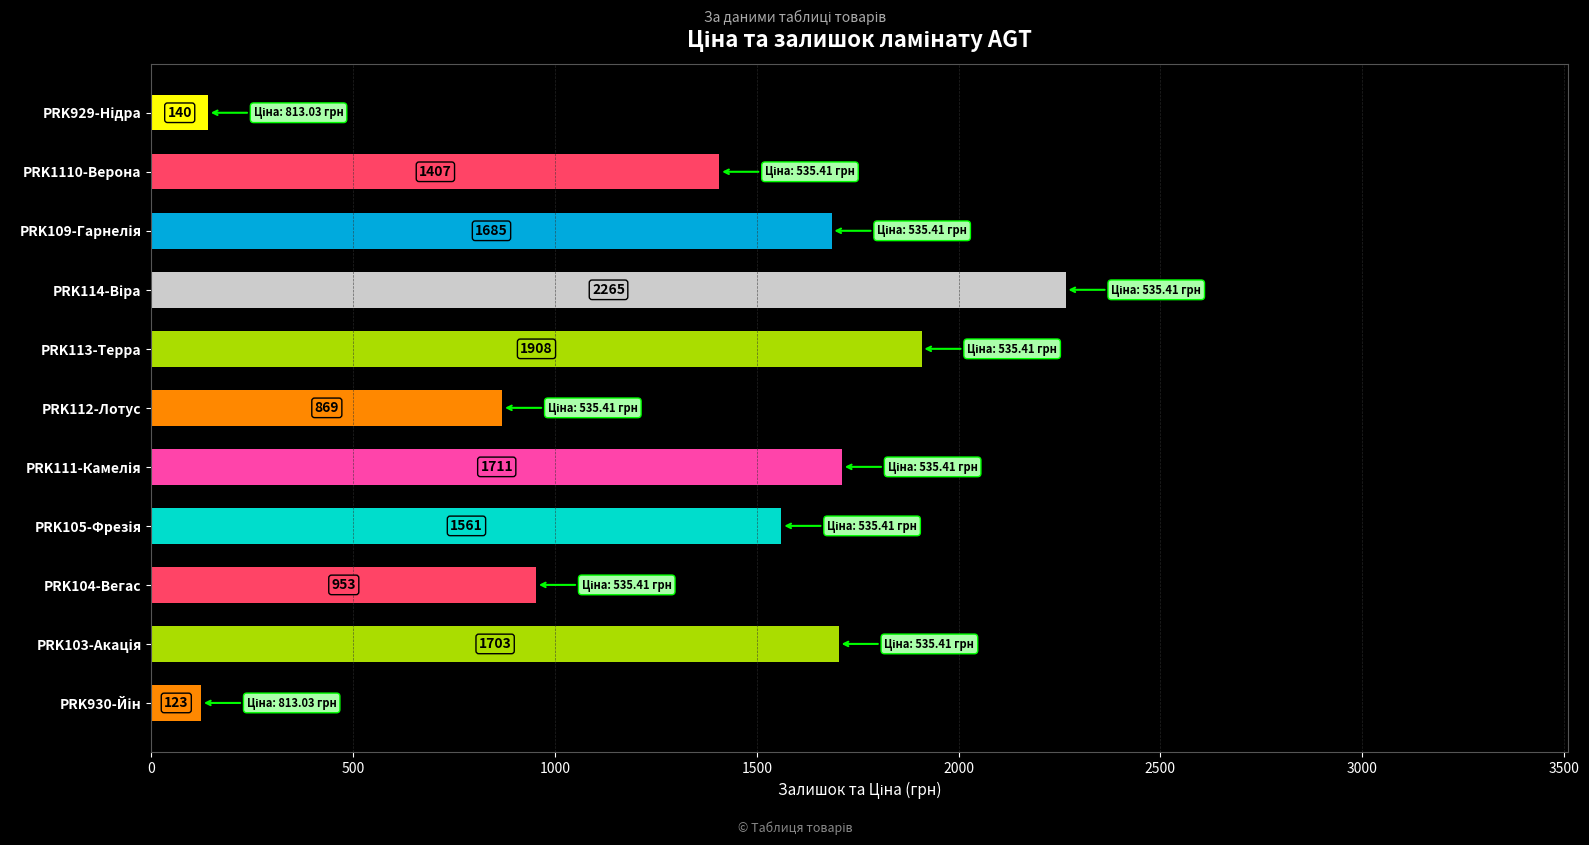

Reading top to bottom, transcribe all the data shown in this chart.

140	1407	1685	2265	1908	869	1711	1561	953	1703	123